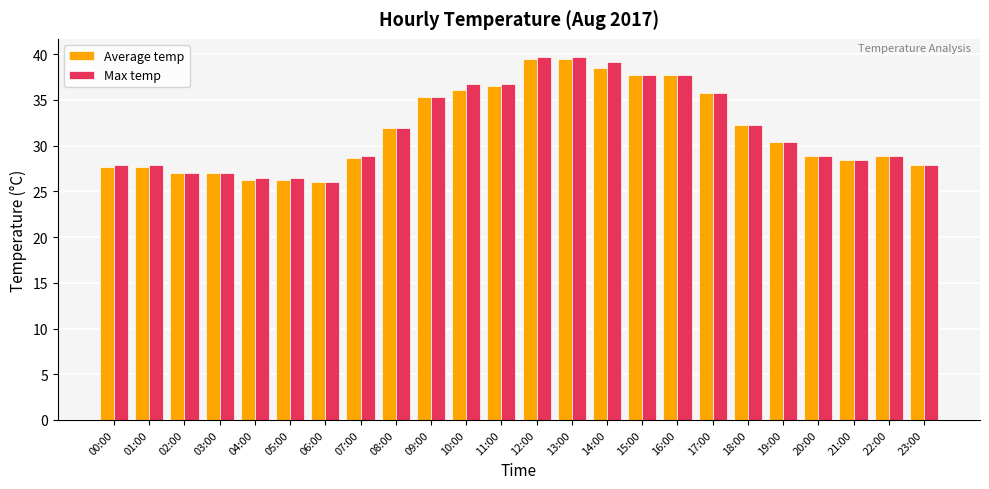

How many distinct data groups are displayed?

2